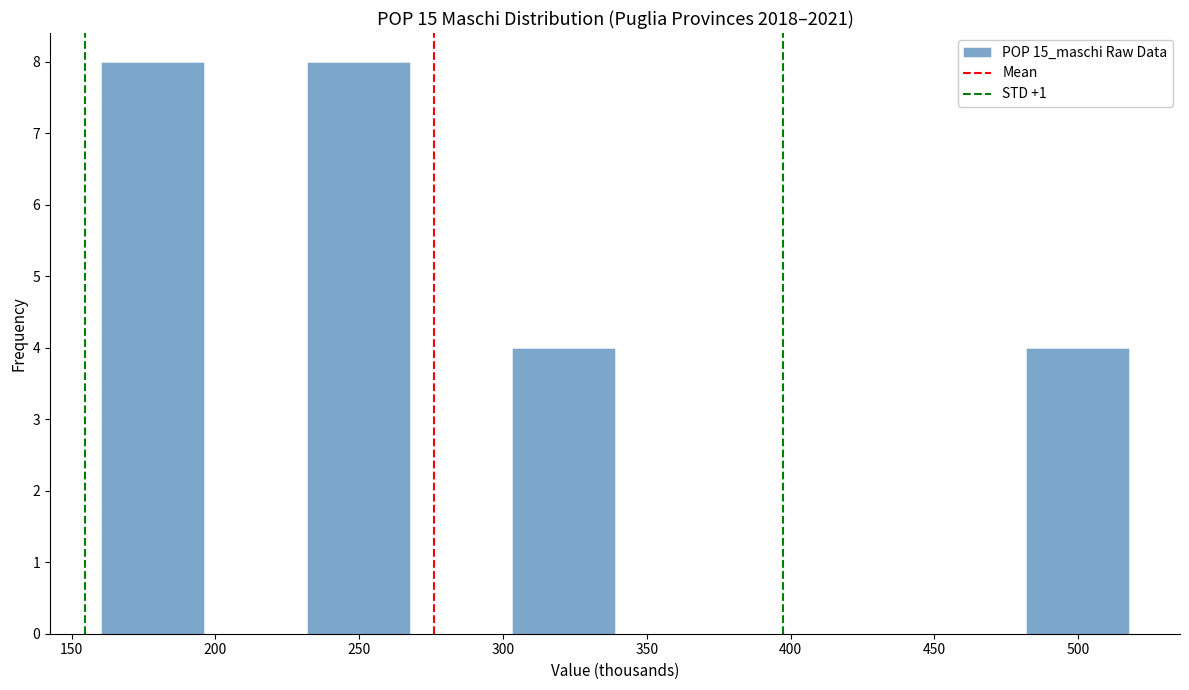

Reading left to right, list every bar in this chart as the range it spans on the x-axis followed by its height. Neither the bar edges nor the heights are printed on the chart, so give them approximately, as read against the axes.

160 to 195: 8
195 to 230: 0
230 to 265: 8
265 to 305: 0
305 to 340: 4
340 to 375: 0
375 to 410: 0
410 to 445: 0
445 to 480: 0
480 to 520: 4